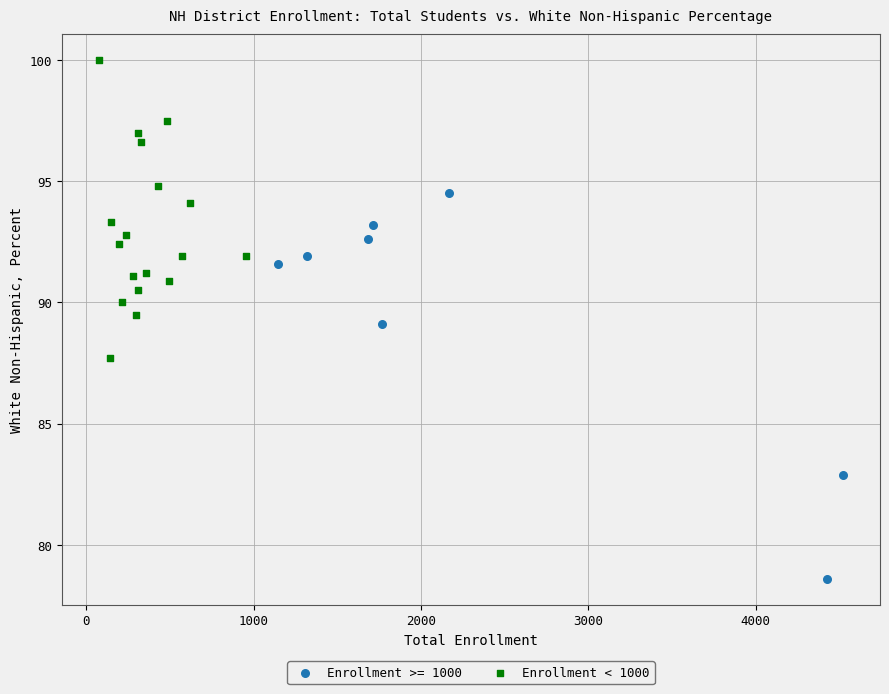

Which series reaches the maximum Y coordinate?

Enrollment < 1000